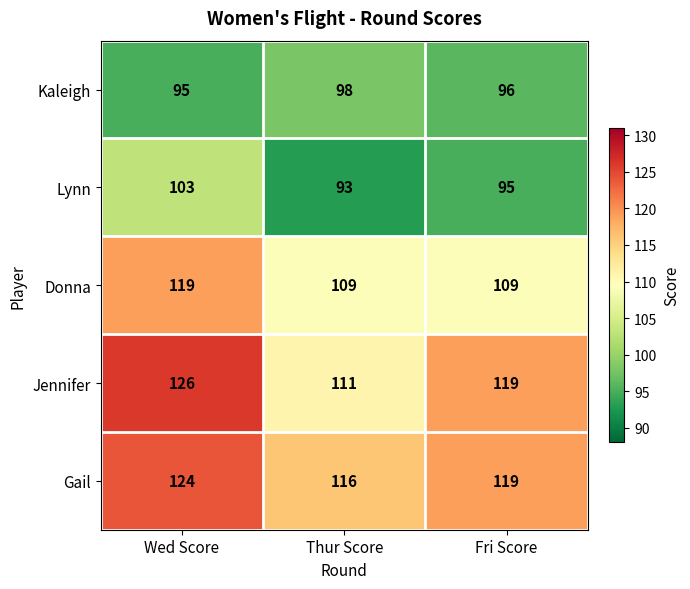

What is the maximum value shown in the chart?

126